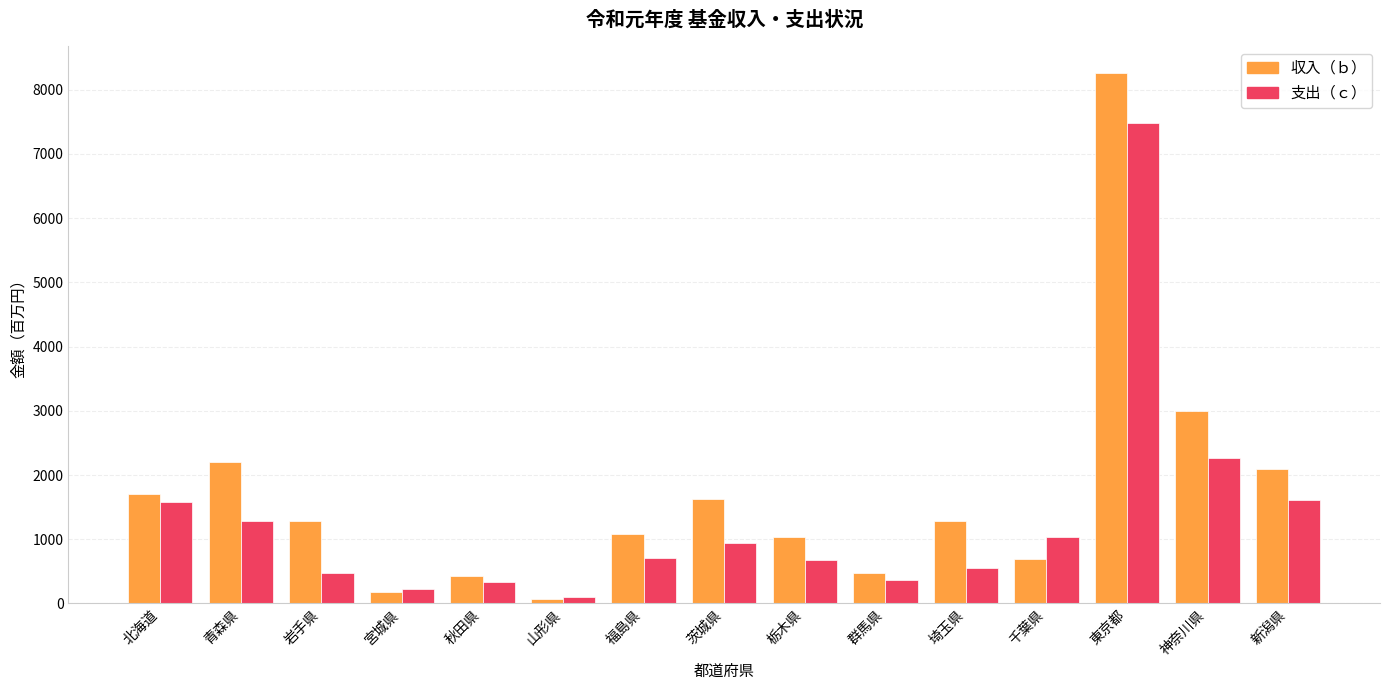

Count the number of categories in the chart.

15